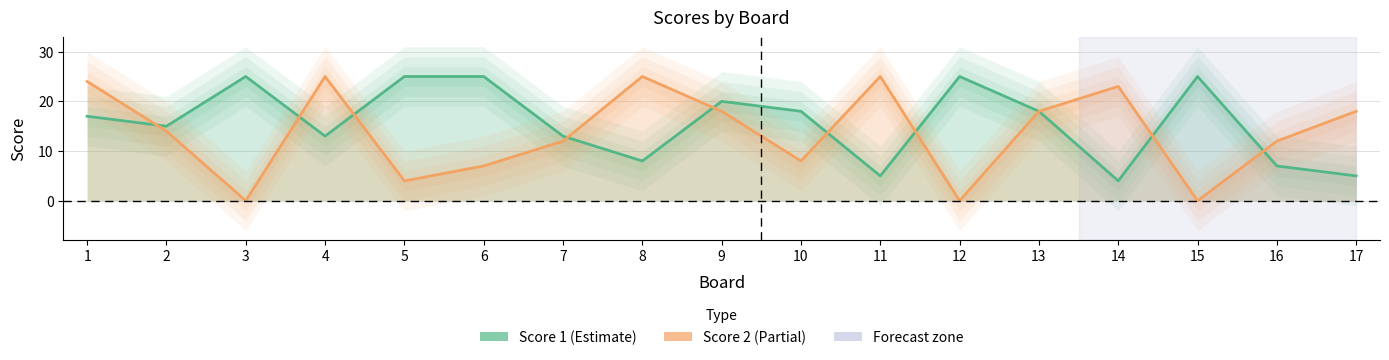

How many lines are shown in the chart?

2